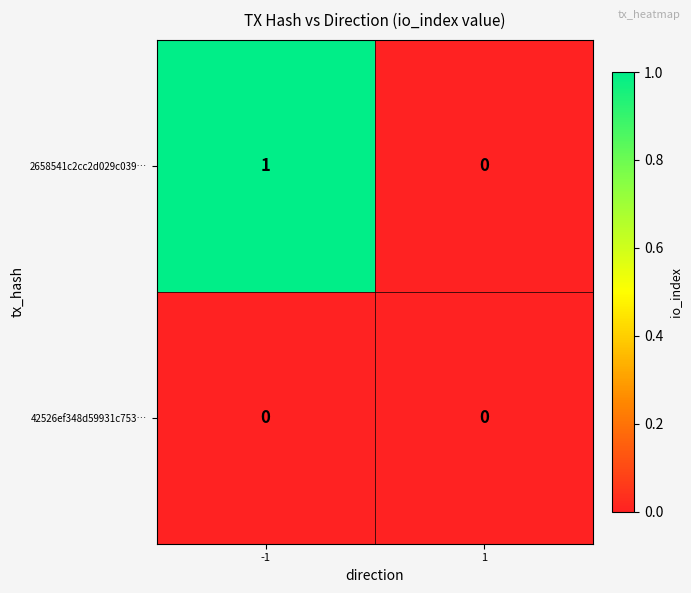

Reading left to right, list all the values displayed in this chart.

2658541c2cc2d029c039…: 1	0
42526ef348d59931c753…: 0	0